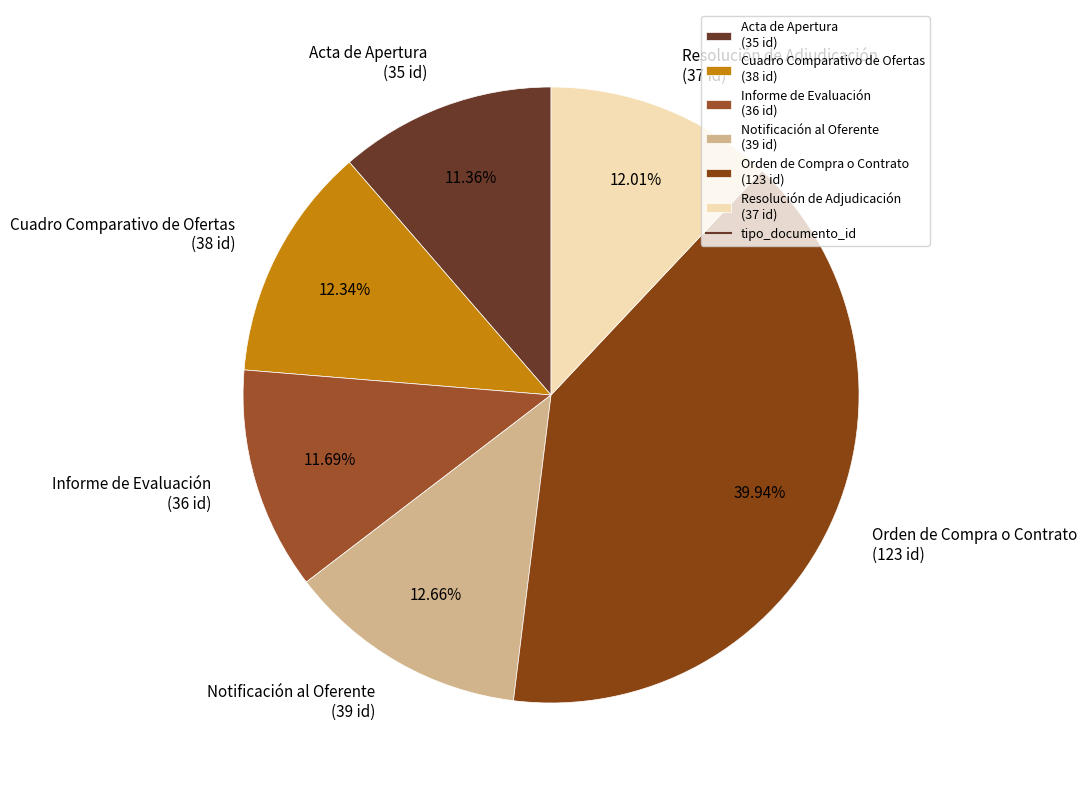

Which has a higher value, Informe de Evaluación or Orden de Compra o Contrato?

Orden de Compra o Contrato